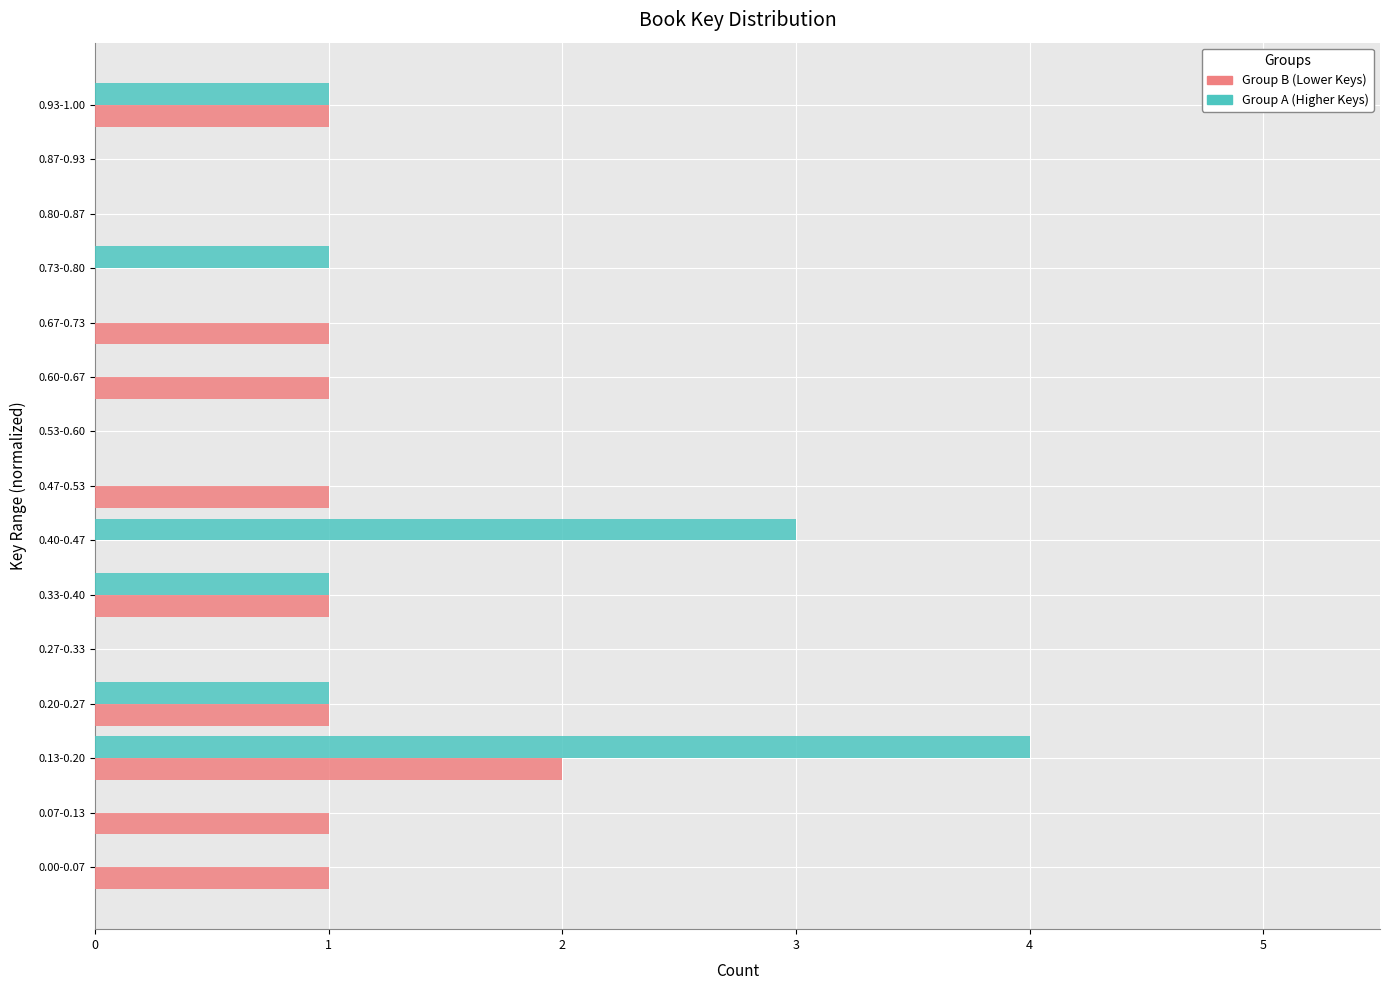

At which category does the chart reach its peak across all series?

0.13-0.20